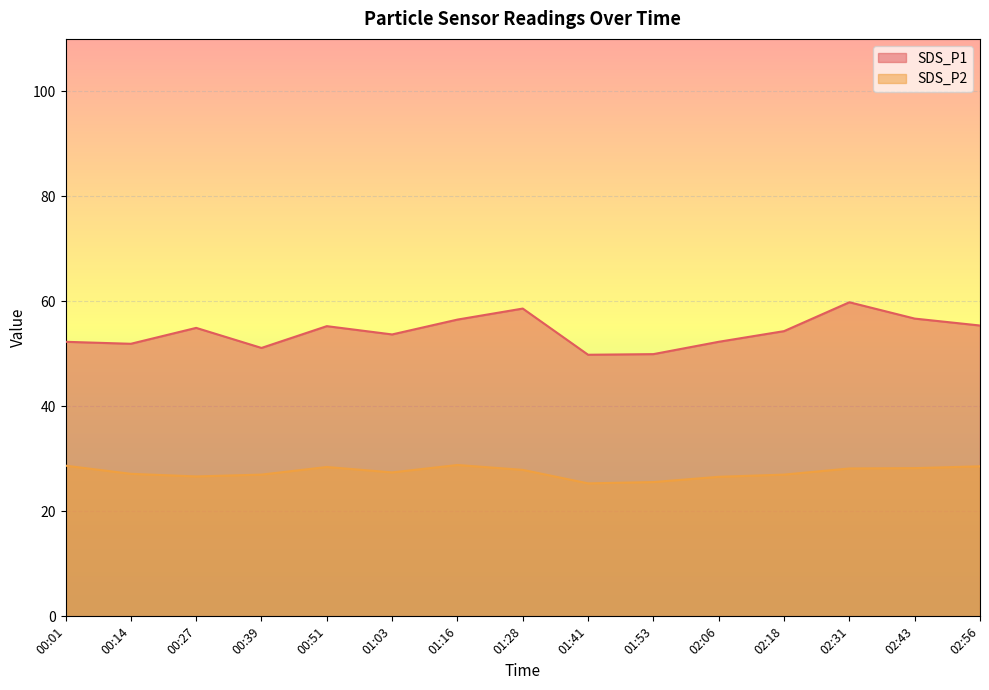

What is the difference between the maximum and minimum values in the SDS_P2 series?

3.5